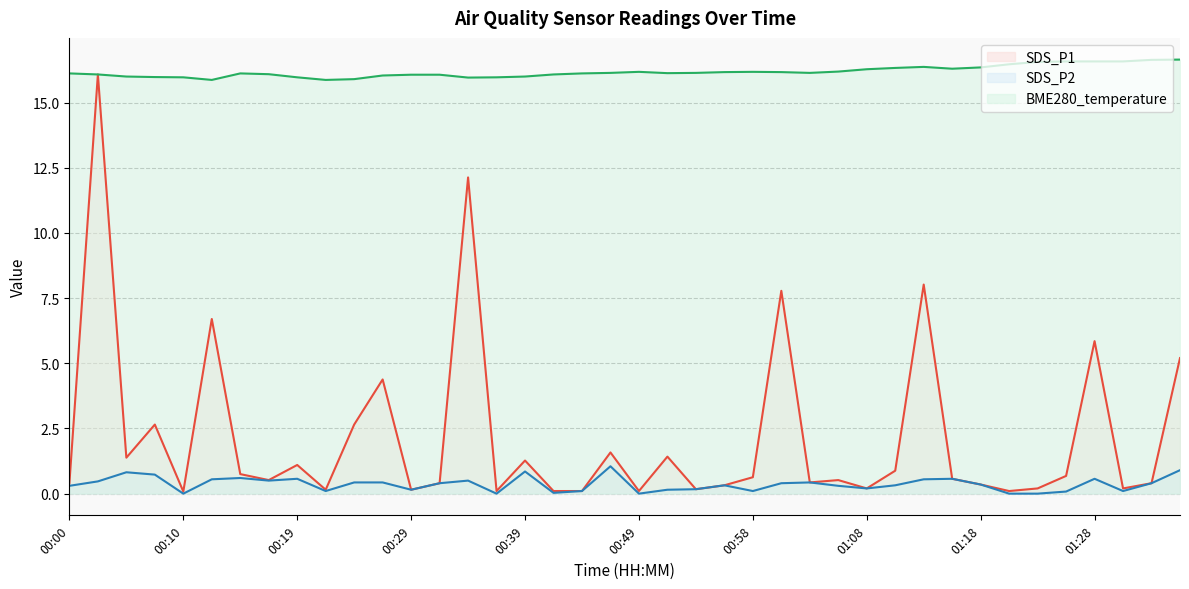

At how many categories does at least one series exceed 3?

40